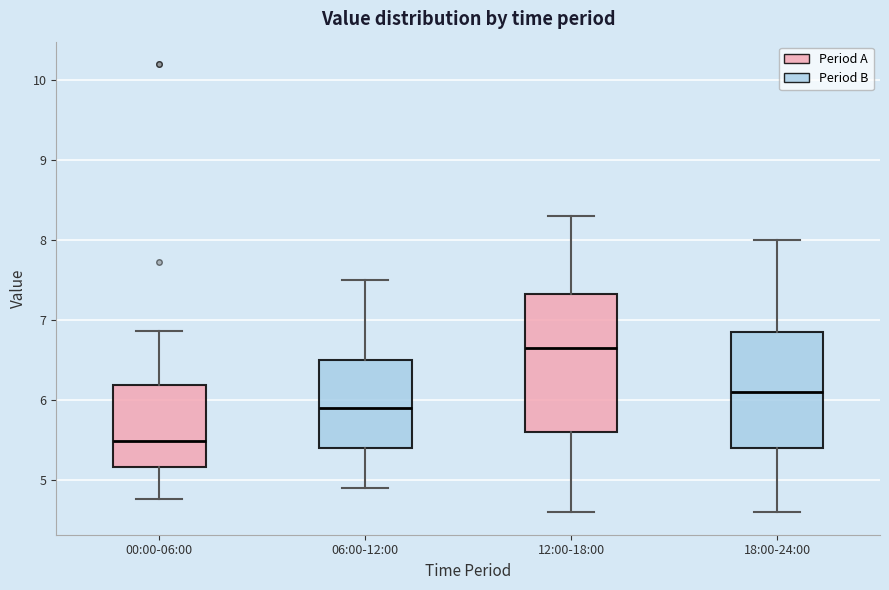

Where is the upper edge of the box for 18:00-24:00 on the y-axis? The values are not printed on the chart, so give them approximately, as read against the axis.

6.9